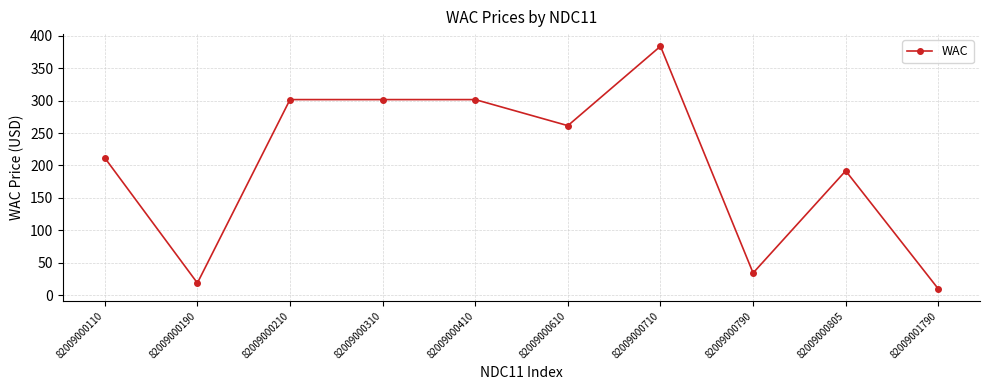

Approximately how many times larger is the value at 82009000310 compared to 82009000790?

8.7